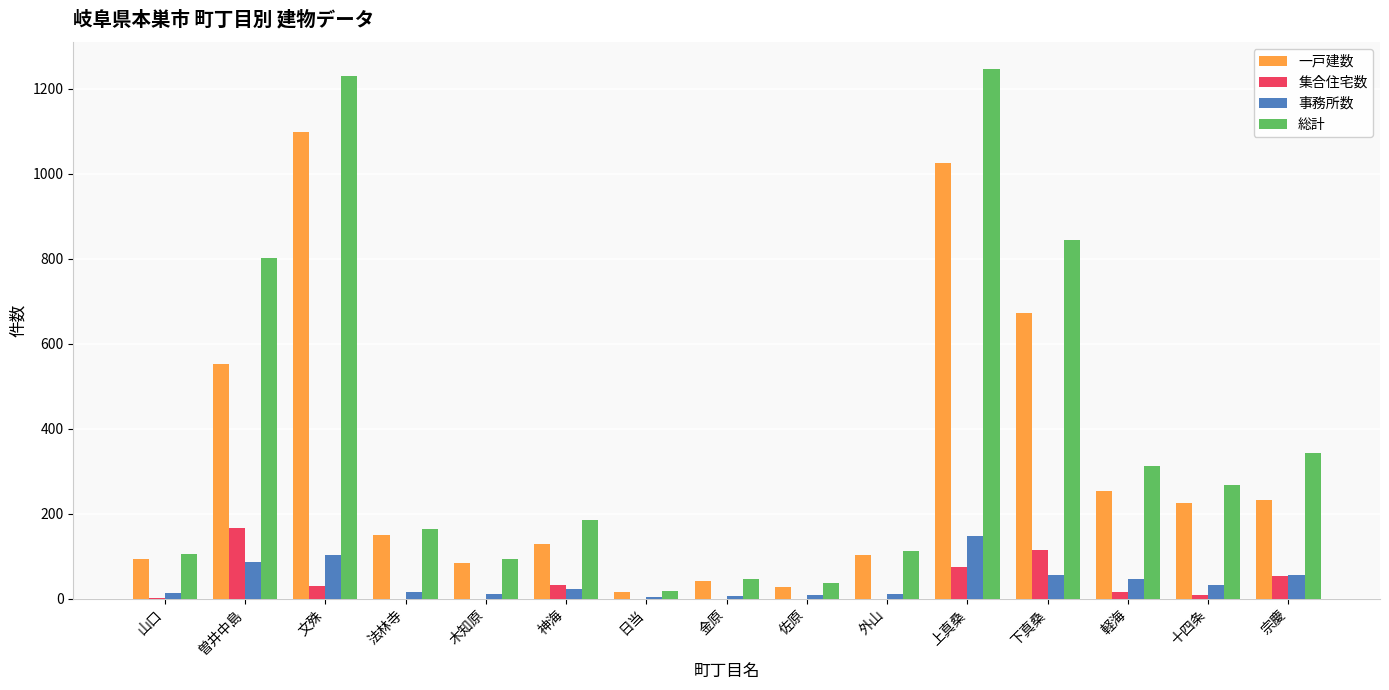

What are all the series names shown in the legend?

一戸建数, 集合住宅数, 事務所数, 総計